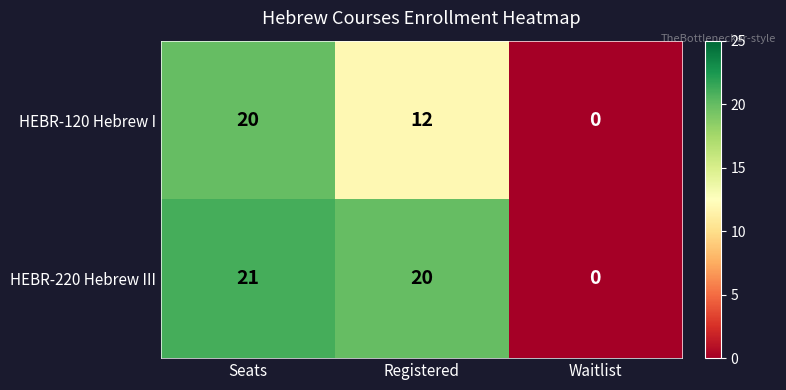

At which category is the sum across all series the highest?

Seats